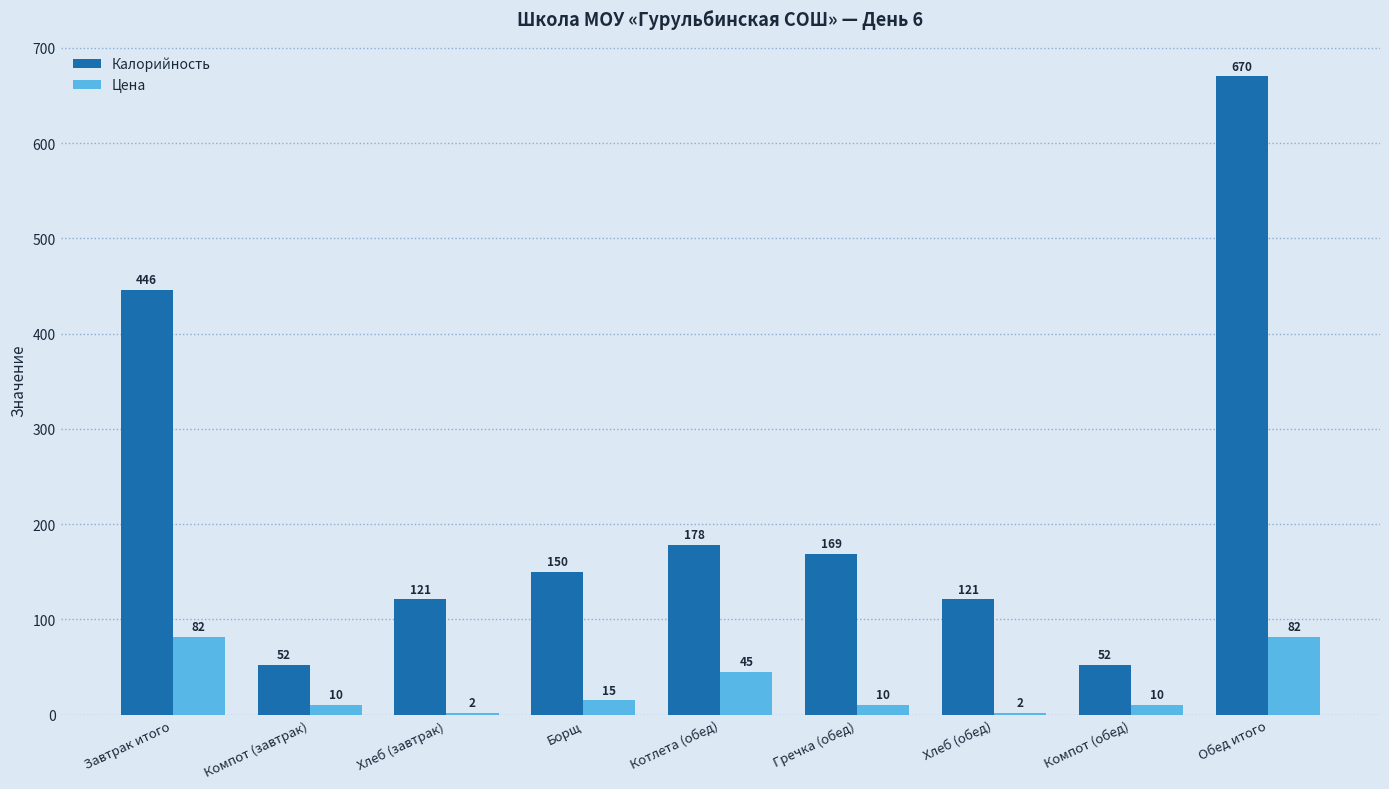

Is the value of Цена at Хлеб (обед) greater than the value of Калорийность at Компот (завтрак)?

No